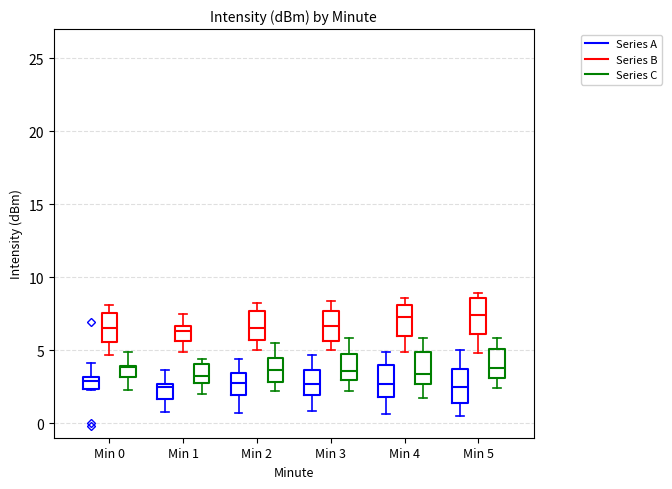

Reading left to right, transcribe this box plot: for each box, give where its median line is, the range the box spans, and where its two whiskers end, as read against the y-axis. The values are not printed on the chart, so give them approximately, as read against the axis.

Min 0 (Series A): median 3.0 (inside the box), box 2.5 to 3.0, whiskers 2.5 to 4.0
Min 0 (Series B): median 6.5, box 5.5 to 7.5, whiskers 4.5 to 8.0
Min 0 (Series C): median 4.0, box 3.0 to 4.0, whiskers 2.5 to 5.0
Min 1 (Series A): median 2.5 (just below the box's upper edge), box 1.5 to 2.5, whiskers 0.5 to 3.5
Min 1 (Series B): median 6.5 (just below the box's upper edge), box 5.5 to 6.5, whiskers 5.0 to 7.5
Min 1 (Series C): median 3.0 (just above the box's lower edge), box 3.0 to 4.0, whiskers 2.0 to 4.5
Min 2 (Series A): median 3.0, box 2.0 to 3.5, whiskers 0.5 to 4.5
Min 2 (Series B): median 6.5, box 5.5 to 7.5, whiskers 5.0 to 8.0
Min 2 (Series C): median 3.5, box 3.0 to 4.5, whiskers 2.0 to 5.5
Min 3 (Series A): median 2.5, box 2.0 to 3.5, whiskers 1.0 to 4.5
Min 3 (Series B): median 6.5, box 5.5 to 7.5, whiskers 5.0 to 8.5
Min 3 (Series C): median 3.5, box 3.0 to 4.5, whiskers 2.0 to 6.0
Min 4 (Series A): median 2.5, box 2.0 to 4.0, whiskers 0.5 to 5.0
Min 4 (Series B): median 7.5, box 6.0 to 8.0, whiskers 5.0 to 8.5
Min 4 (Series C): median 3.5, box 2.5 to 5.0, whiskers 1.5 to 6.0
Min 5 (Series A): median 2.5, box 1.5 to 3.5, whiskers 0.5 to 5.0
Min 5 (Series B): median 7.5, box 6.0 to 8.5, whiskers 5.0 to 9.0
Min 5 (Series C): median 4.0, box 3.0 to 5.0, whiskers 2.5 to 6.0